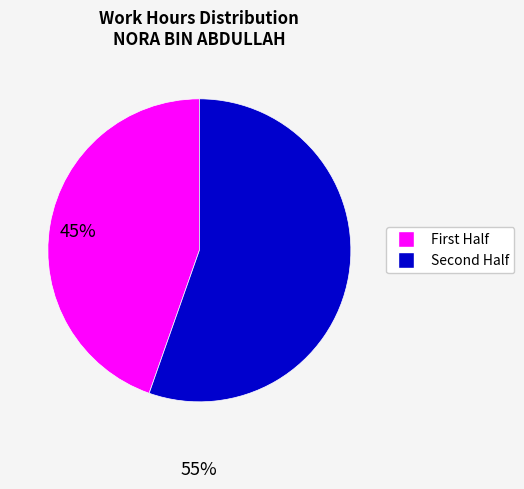

How many segments does this pie chart have?

2